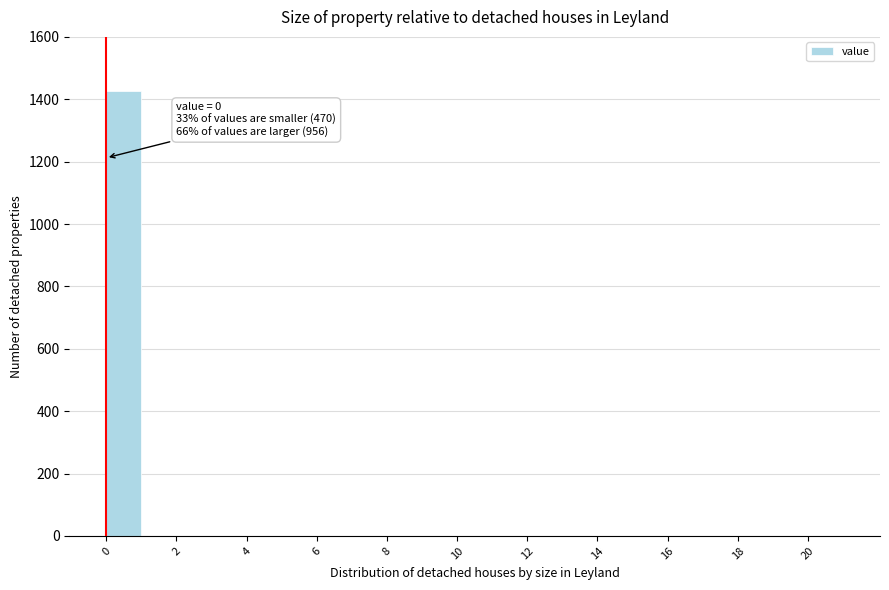

Which range on the x-axis has the tallest bar?

0 to 1